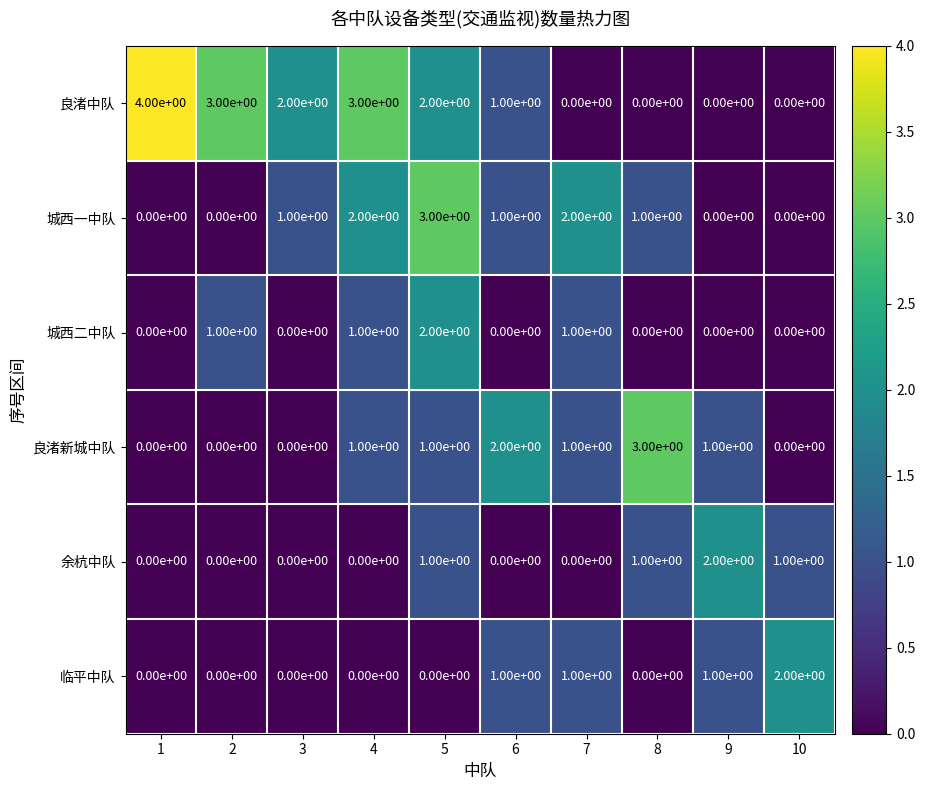

Which series has the largest range (max minus min)?

良渚中队